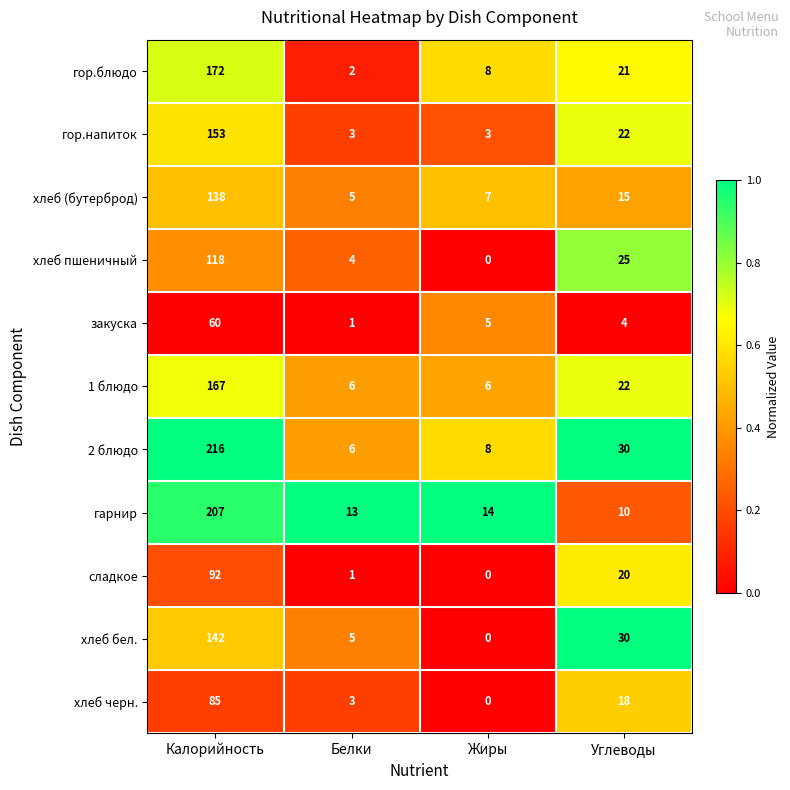

Is it true that гор.напиток equals 9 at Углеводы?

False